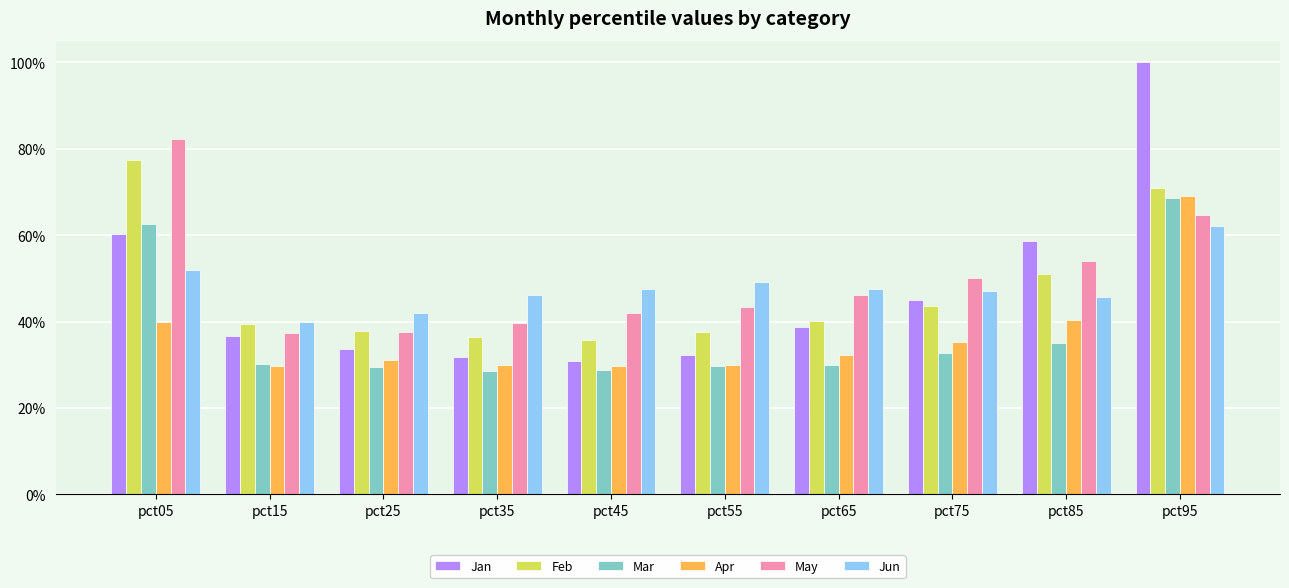

True or false: Feb has a value of 0.4 at pct25.

True